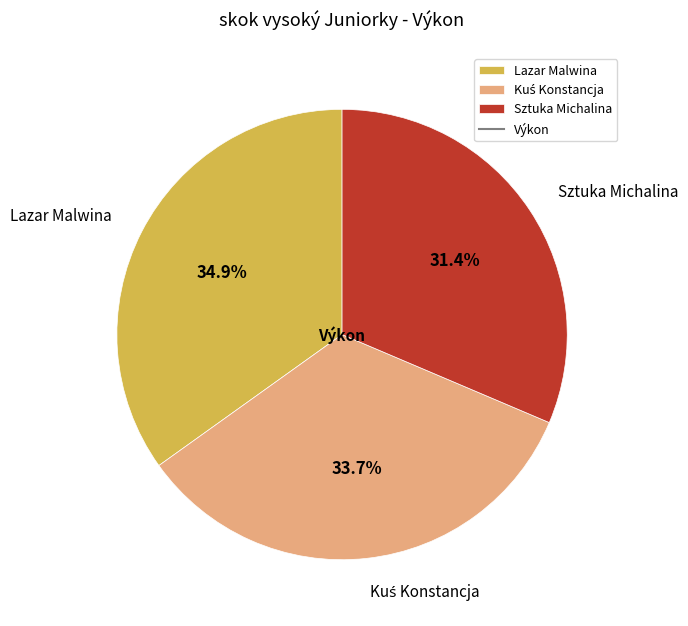

Which has a higher value, Lazar Malwina or Sztuka Michalina?

Lazar Malwina